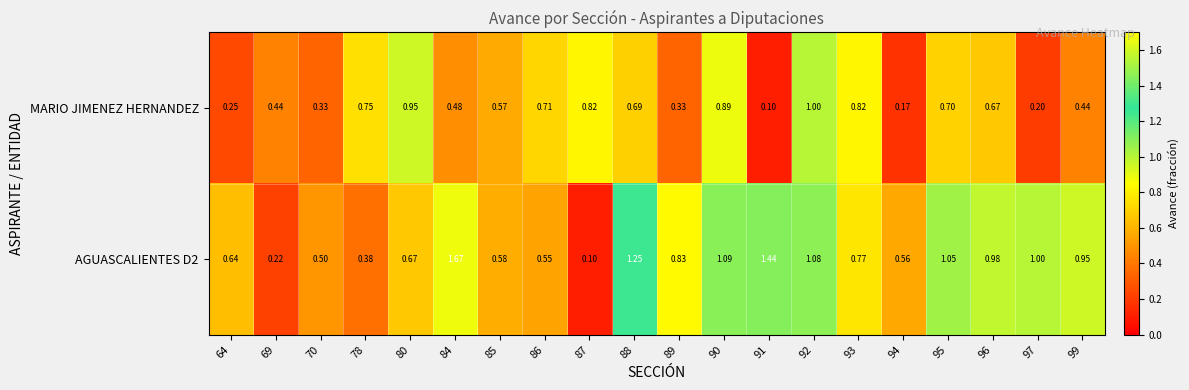

Is the value of MARIO JIMENEZ HERNANDEZ at 93 greater than the value of AGUASCALIENTES D2 at 64?

Yes